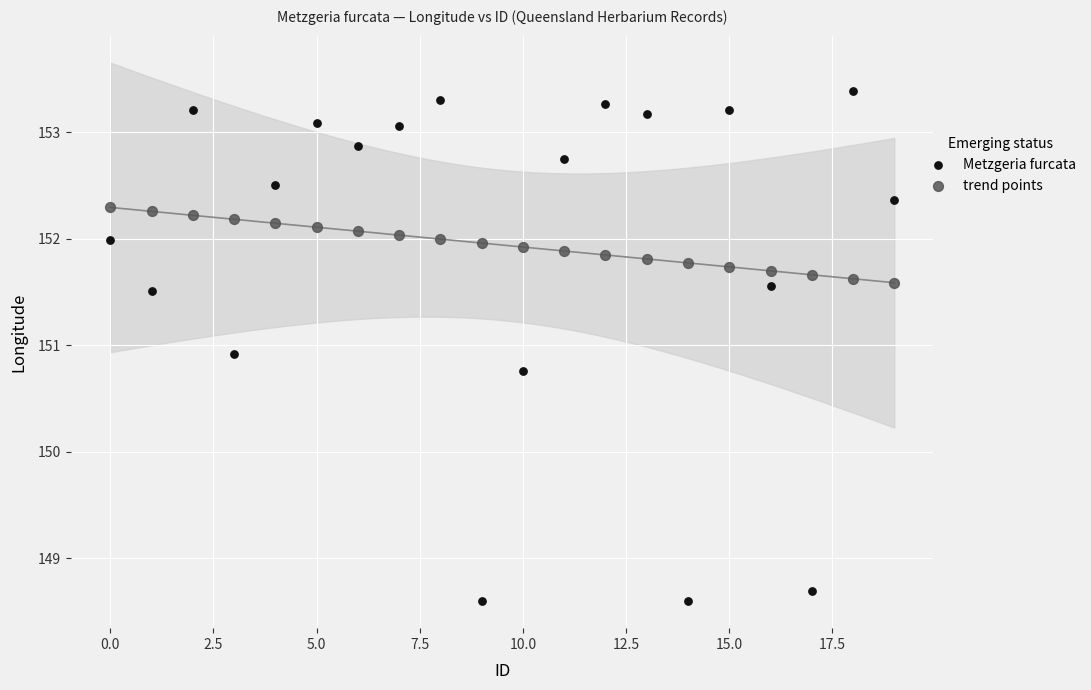

In the trend points series, what Y value is closest to 151?

151.6